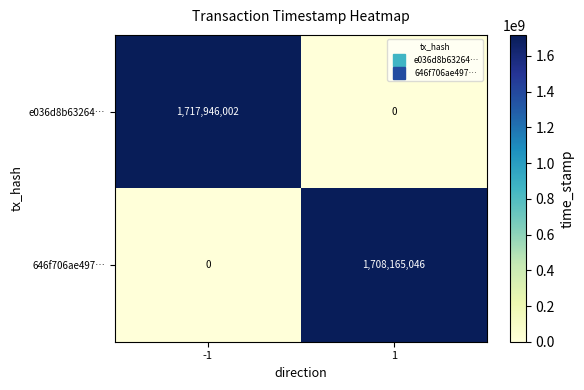

List the series in order of their overall mean, lowest first.

646f706ae497…, e036d8b63264…